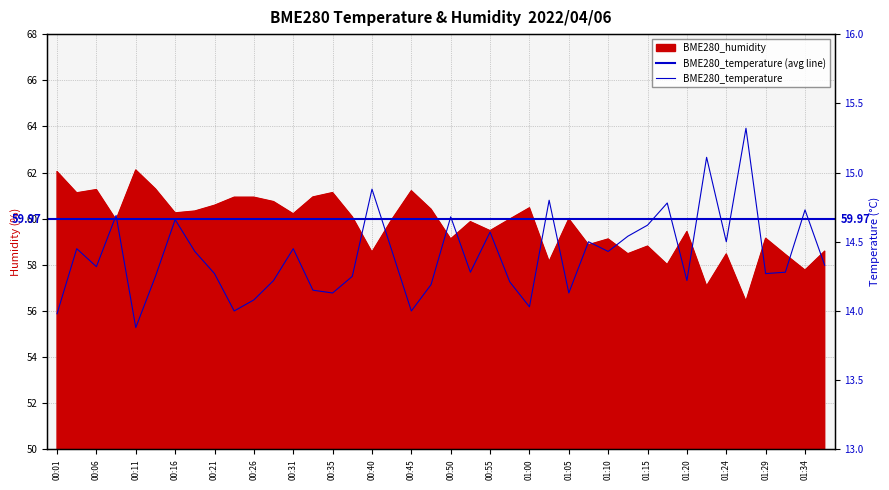

Rank the series by their average value, from highest to lowest.

BME280_humidity, BME280_temperature